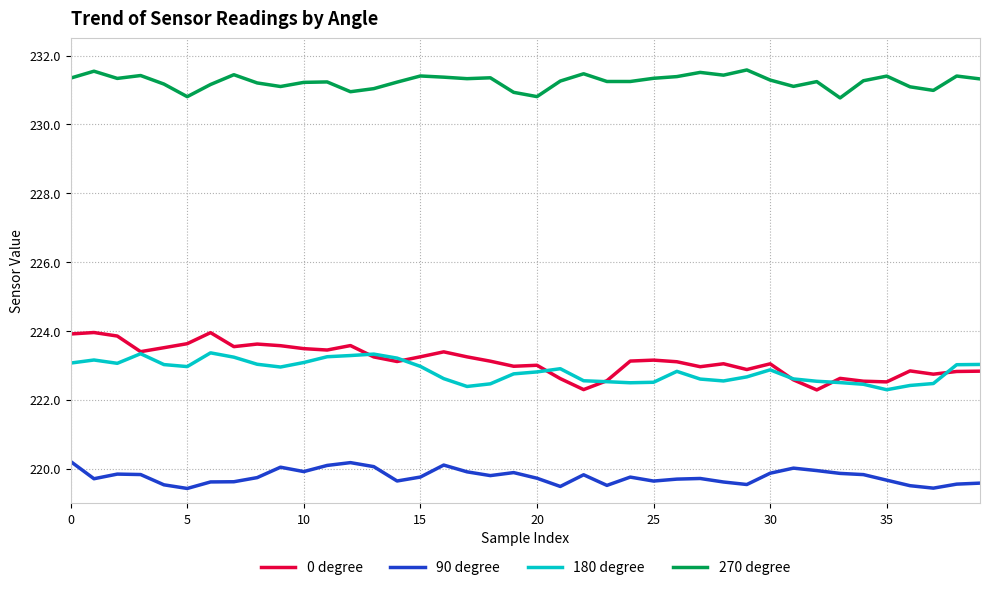

True or false: 270 degree and 90 degree cross at least once.

False